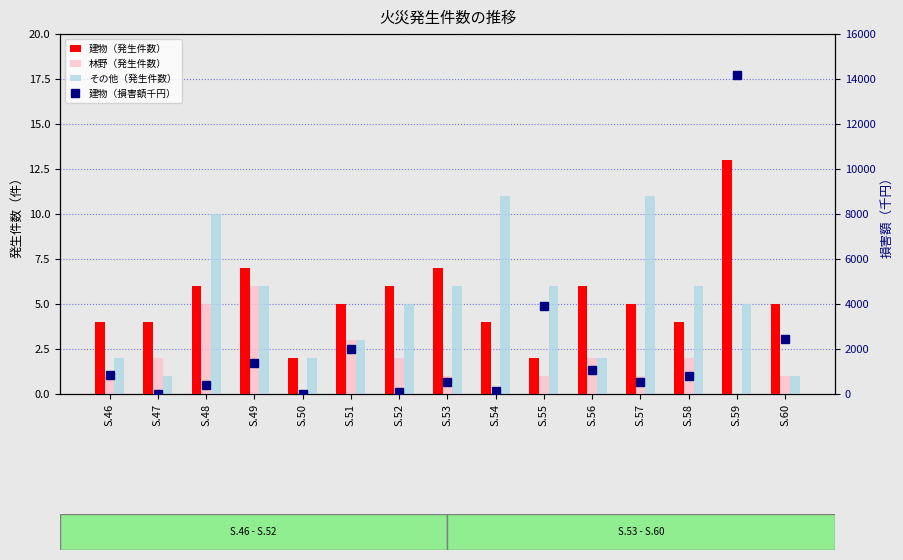

At which category does the chart reach its minimum across all series?

S.50